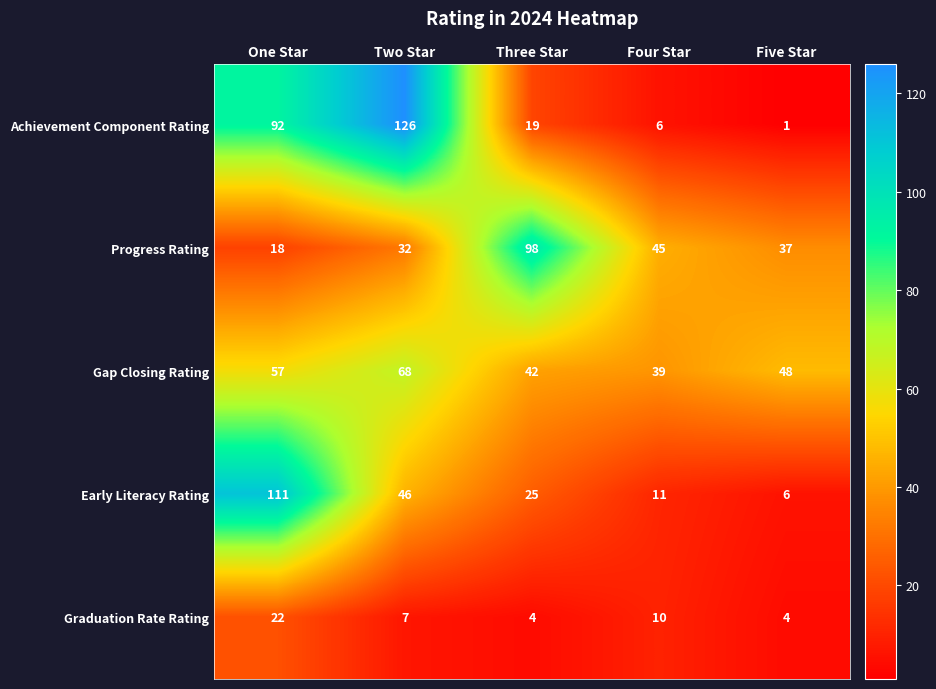

What is the total value across all series at Five Star?

96